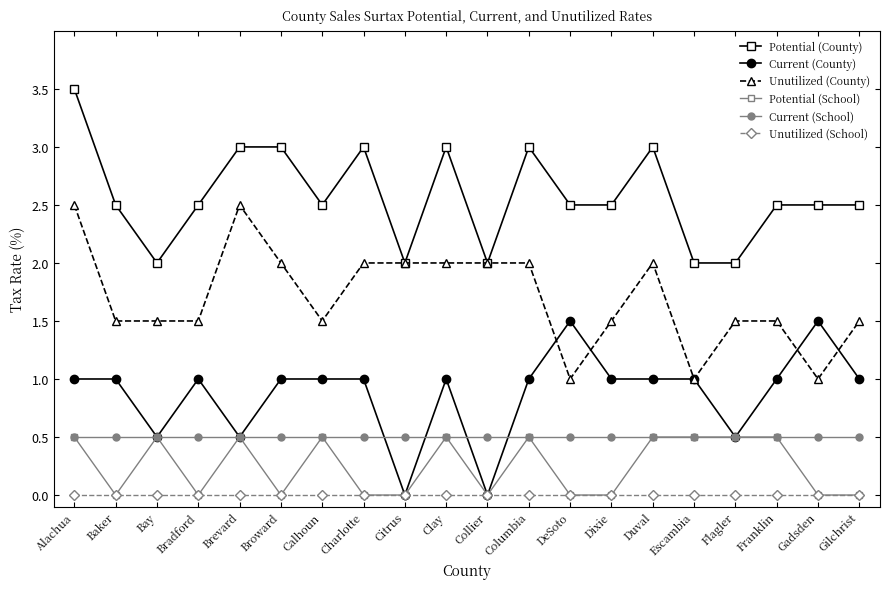

Reading left to right, transcribe all the data shown in this chart.

Potential (County): 3.5	2.5	2.0	2.5	3.0	3.0	2.5	3.0	2.0	3.0	2.0	3.0	2.5	2.5	3.0	2.0	2.0	2.5	2.5	2.5
Current (County): 1.0	1.0	0.5	1.0	0.5	1.0	1.0	1.0	0.0	1.0	0.0	1.0	1.5	1.0	1.0	1.0	0.5	1.0	1.5	1.0
Unutilized (County): 2.5	1.5	1.5	1.5	2.5	2.0	1.5	2.0	2.0	2.0	2.0	2.0	1.0	1.5	2.0	1.0	1.5	1.5	1.0	1.5
Potential (School): 0.5	0.0	0.5	0.0	0.5	0.0	0.5	0.0	0.0	0.5	0.0	0.5	0.0	0.0	0.5	0.5	0.5	0.5	0.0	0.0
Current (School): 0.5	0.5	0.5	0.5	0.5	0.5	0.5	0.5	0.5	0.5	0.5	0.5	0.5	0.5	0.5	0.5	0.5	0.5	0.5	0.5
Unutilized (School): 0.0	0.0	0.0	0.0	0.0	0.0	0.0	0.0	0.0	0.0	0.0	0.0	0.0	0.0	0.0	0.0	0.0	0.0	0.0	0.0